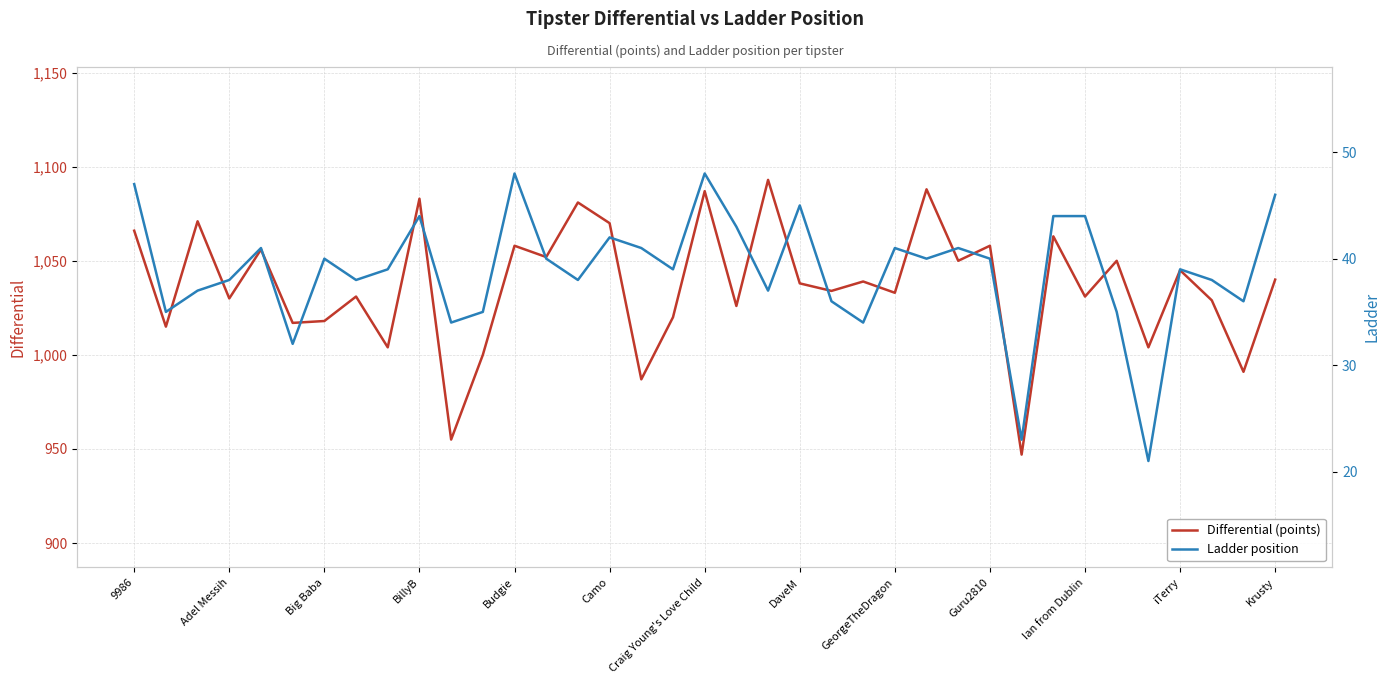

True or false: Differential (points) has a value of 1648 at Big Baba.

False